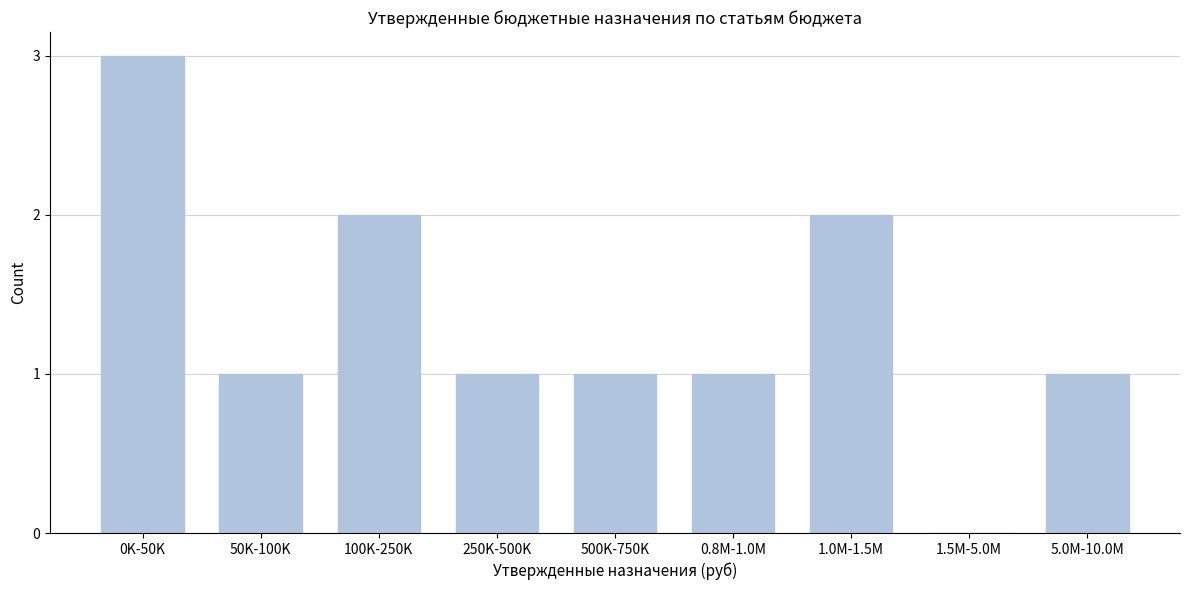

Reading left to right, extract all data points from this chart.

0K-50K=3	50K-100K=1	100K-250K=2	250K-500K=1	500K-750K=1	0.8M-1.0M=1	1.0M-1.5M=2	1.5M-5.0M=0	5.0M-10.0M=1